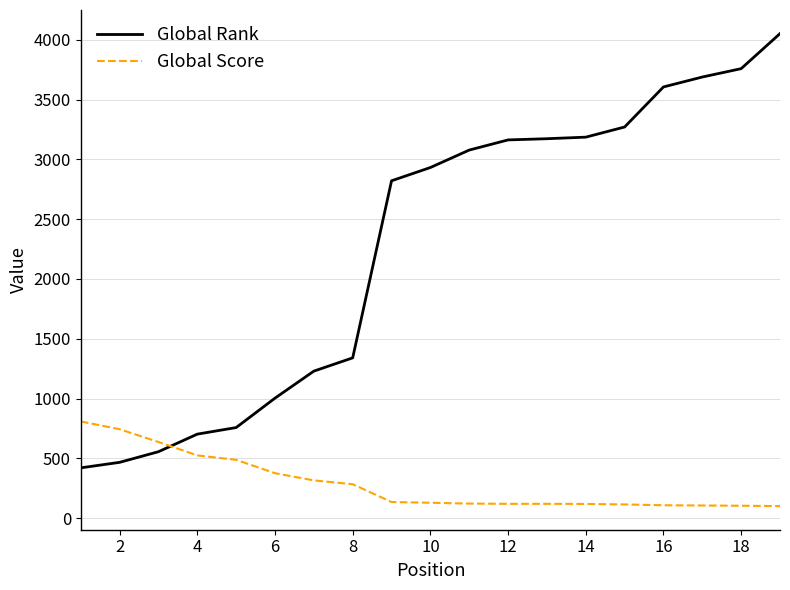

Count the number of data series in this chart.

2